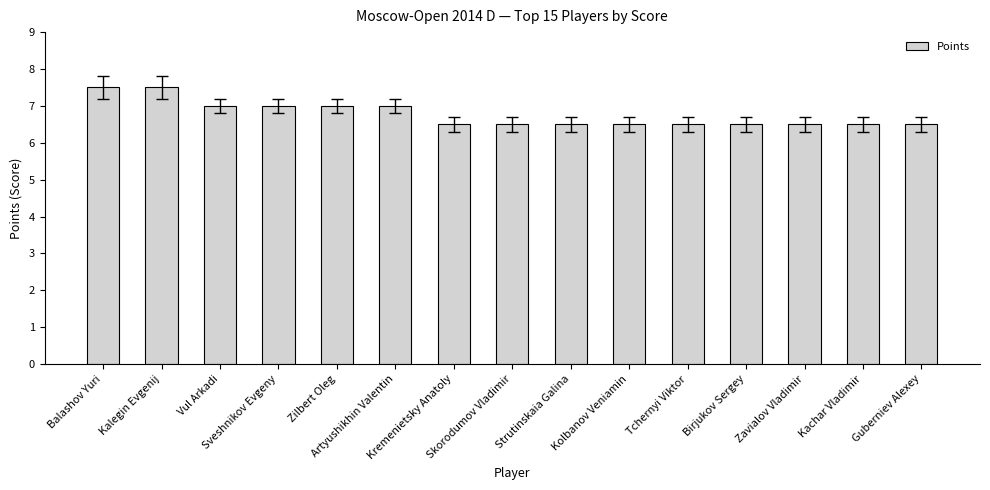

What is the greatest value displayed?

7.5